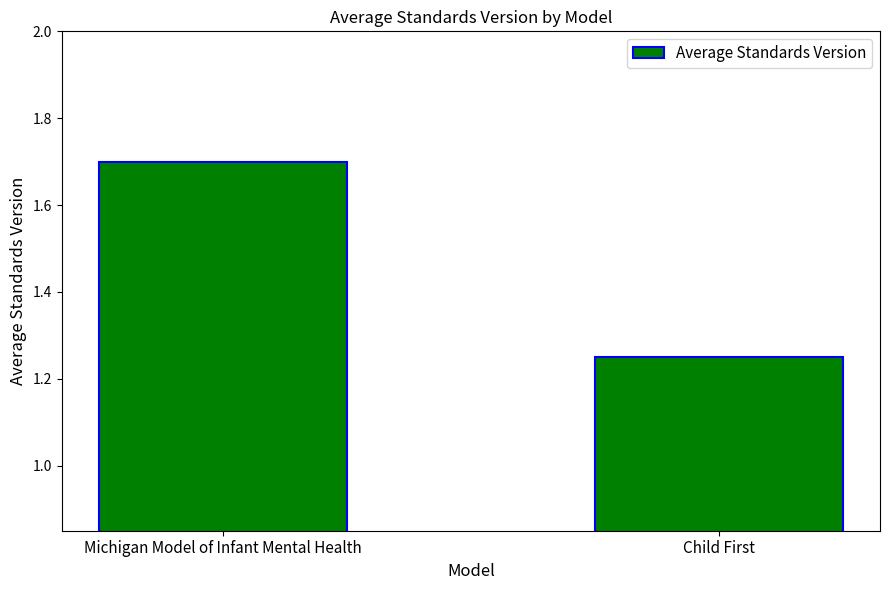

Between Michigan Model of Infant Mental Health and Child First, which is larger?

Michigan Model of Infant Mental Health